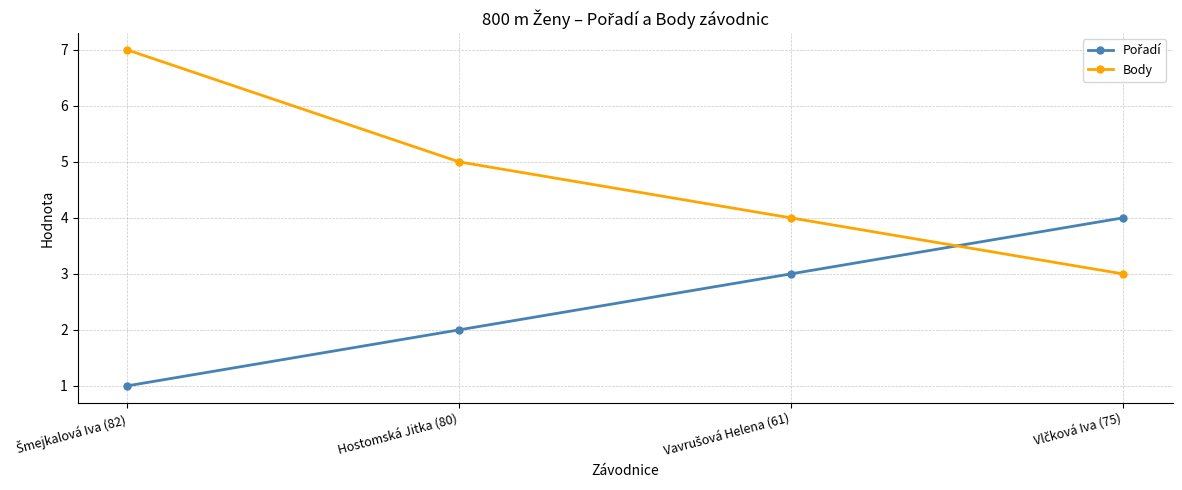

True or false: Body has more than 2 interior local peaks.

False